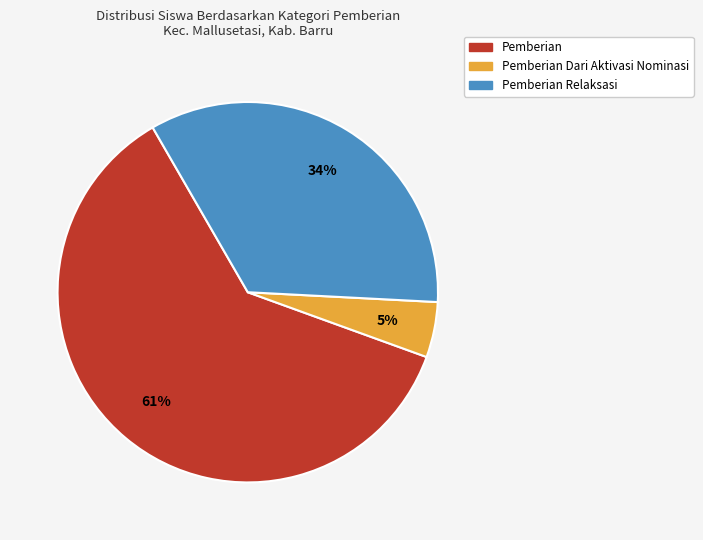

To the nearest percent, what is the difference between the largest and smallest slice percentages?

56%